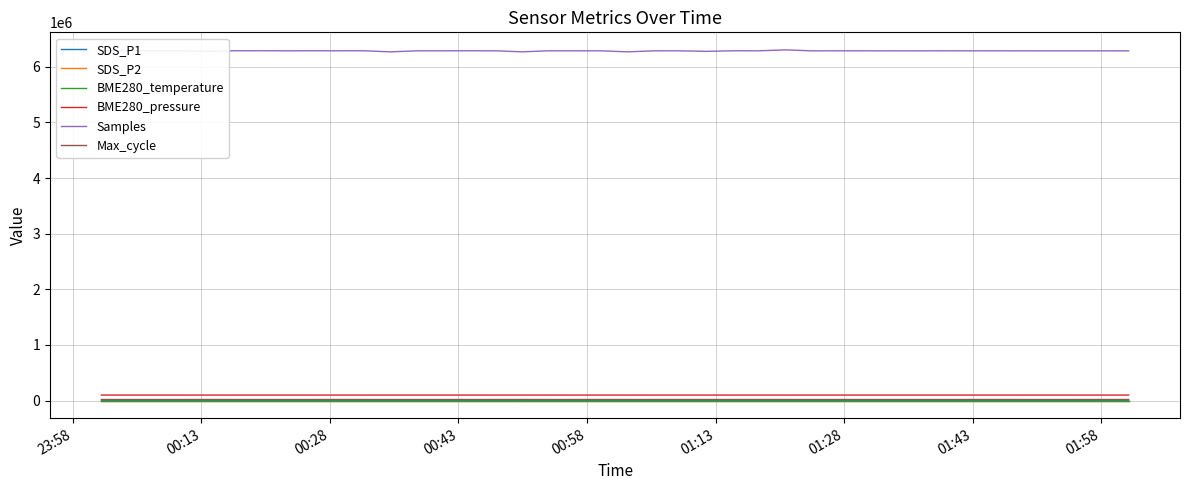

Which series has the largest total across all categories?

Samples